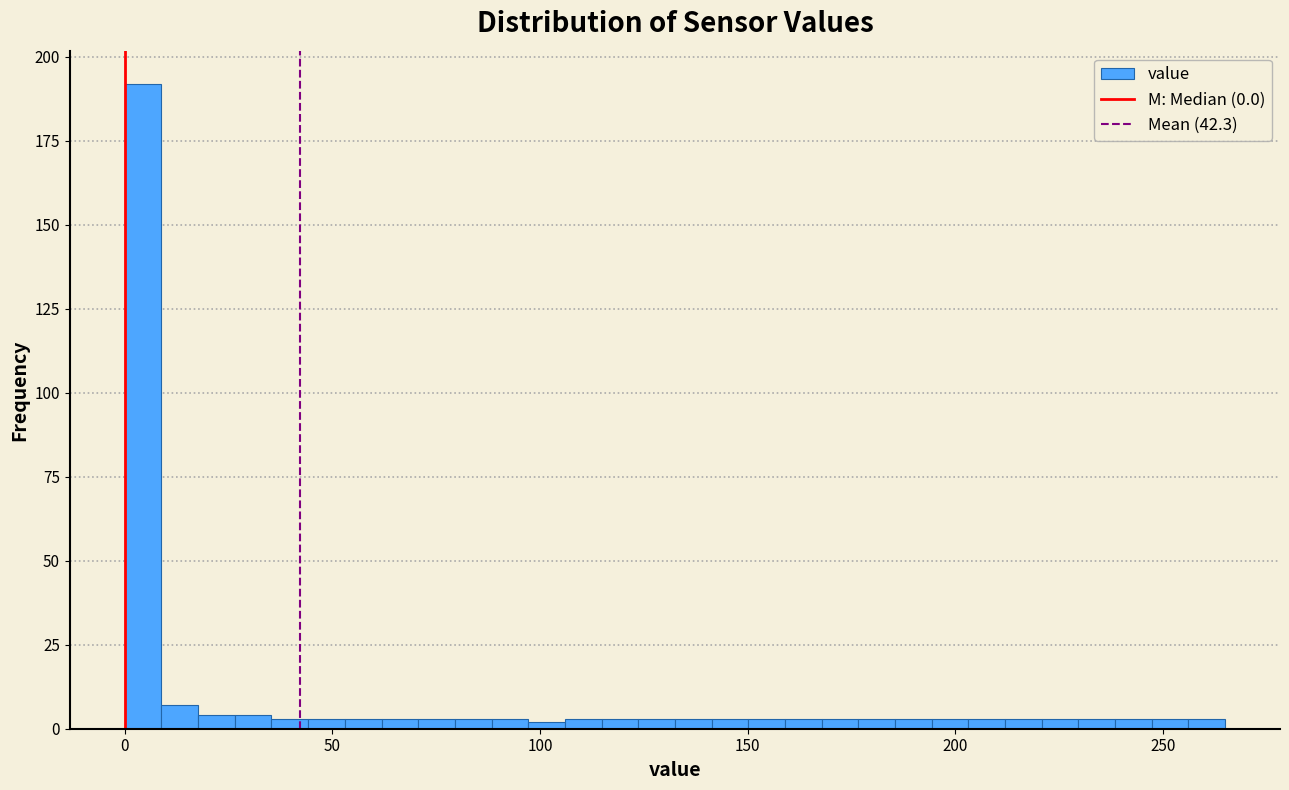

Read against the x-axis, roughly where is the centre of the tallest bar?

5